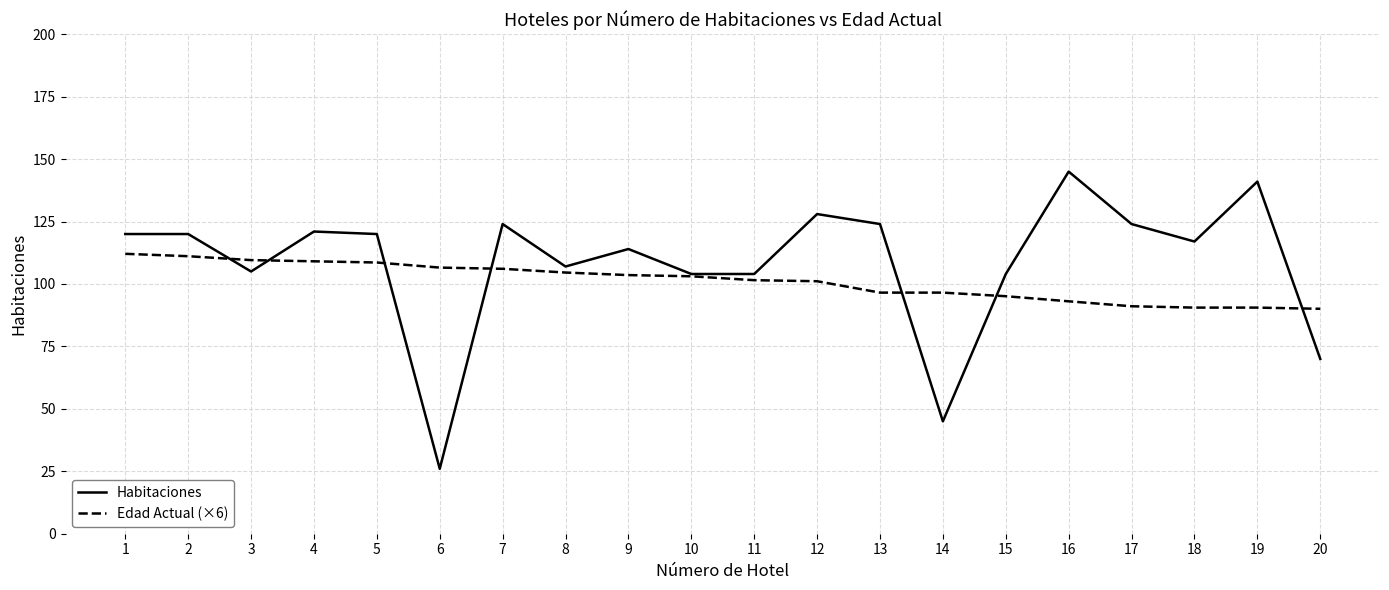

What is the average value of the Edad Actual (×6) series?

101.0